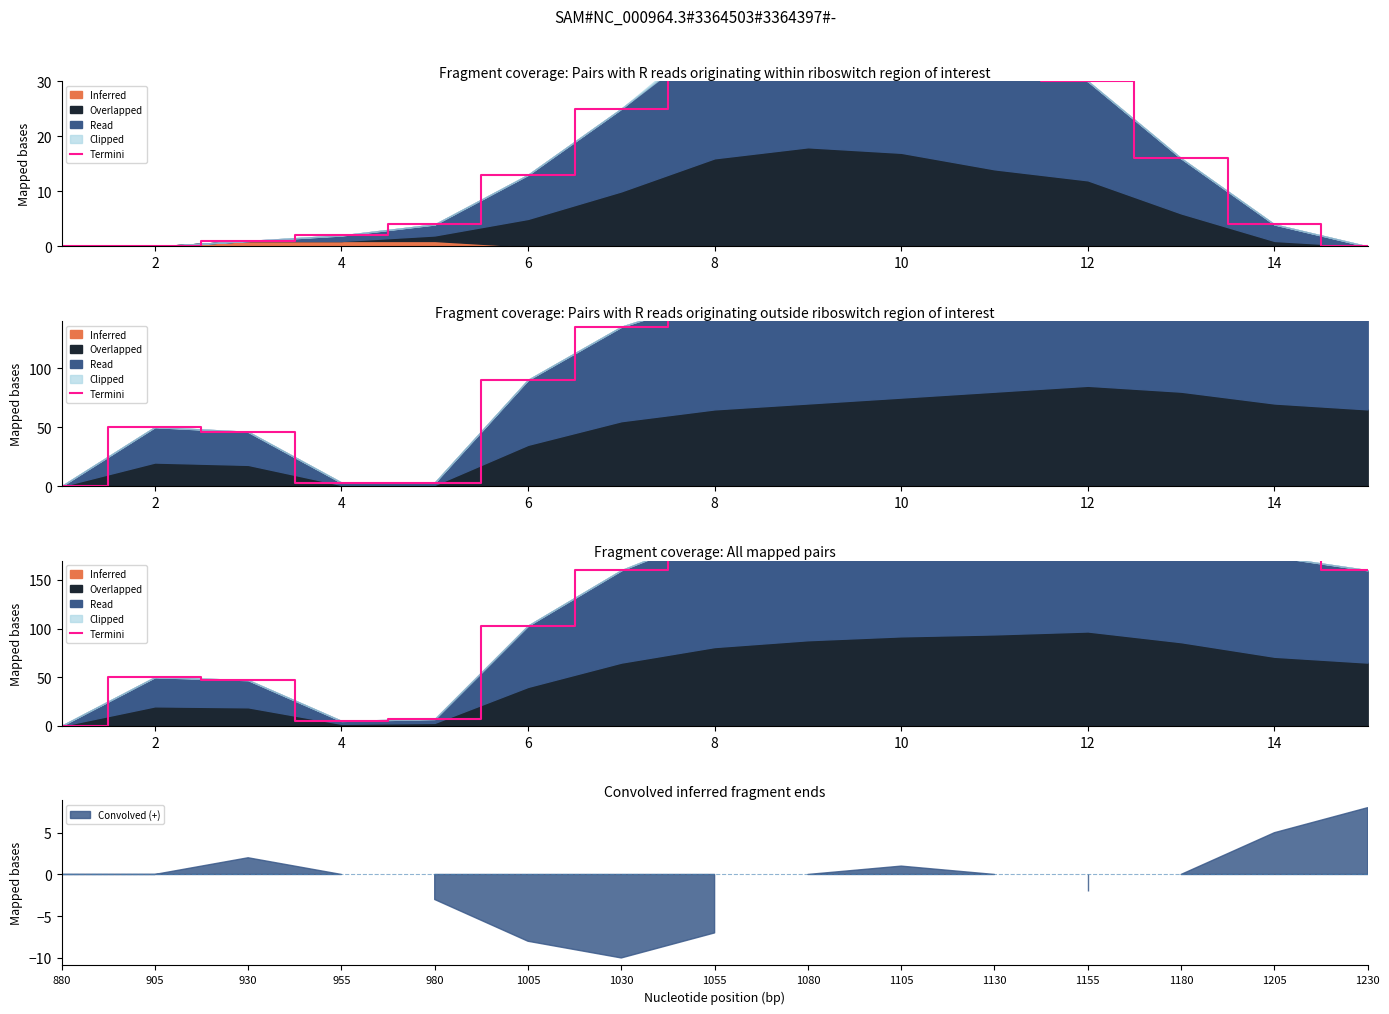

What is the maximum value shown in the chart?

235